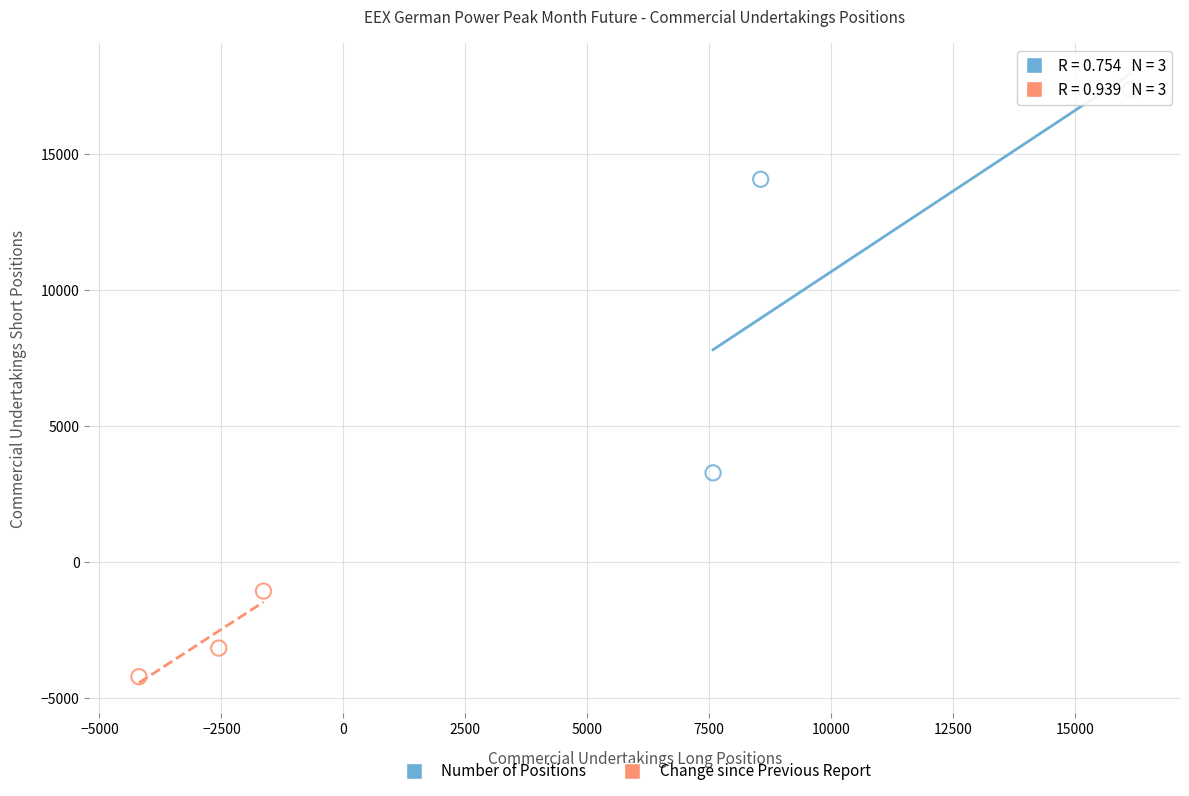

Which series reaches the minimum Y coordinate?

Change since Previous Report